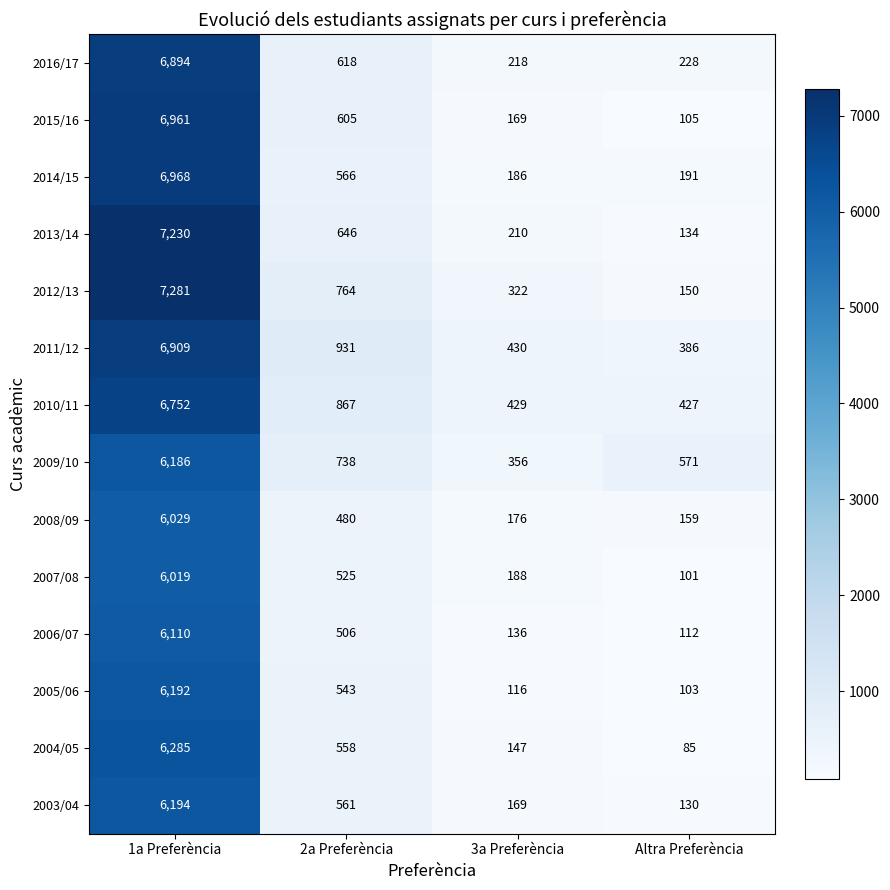

List the labels in order of 2006/07 value, smallest first.

Altra Preferència, 3a Preferència, 2a Preferència, 1a Preferència